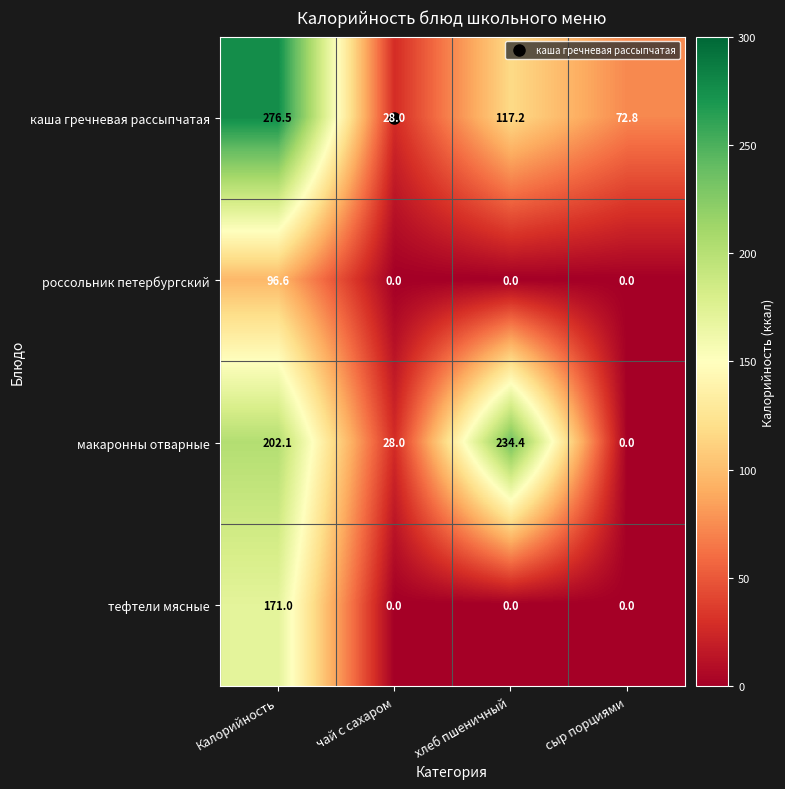

How many distinct data groups are displayed?

4